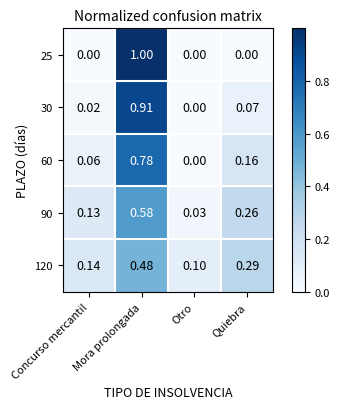

At how many categories does at least one series exceed 0?

4